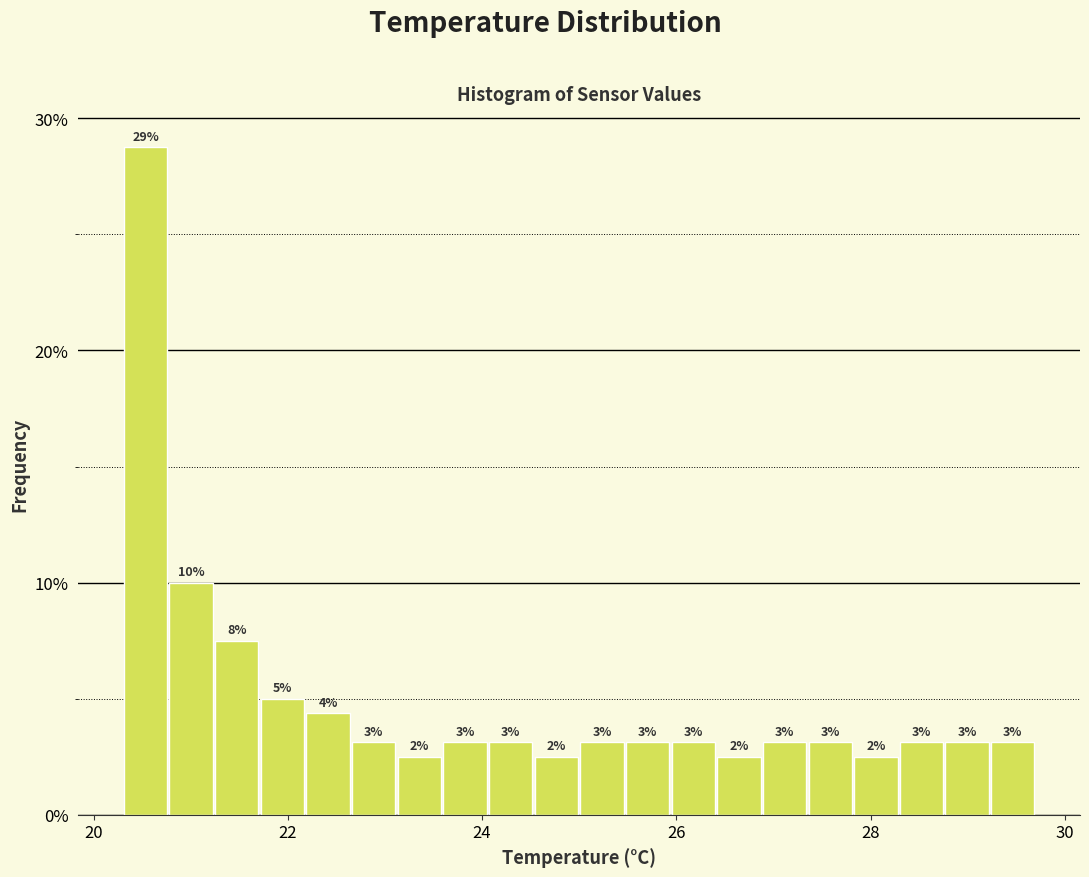

Around what value on the x-axis is the tallest bar? Give the approximate position of its centre, as read against the axis.

20.6